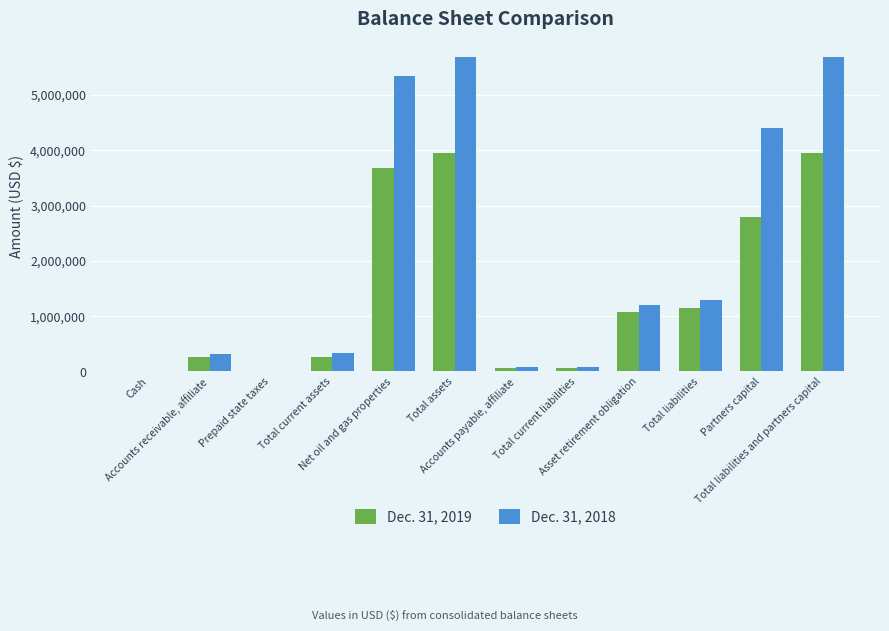

Are the bars horizontal?

No